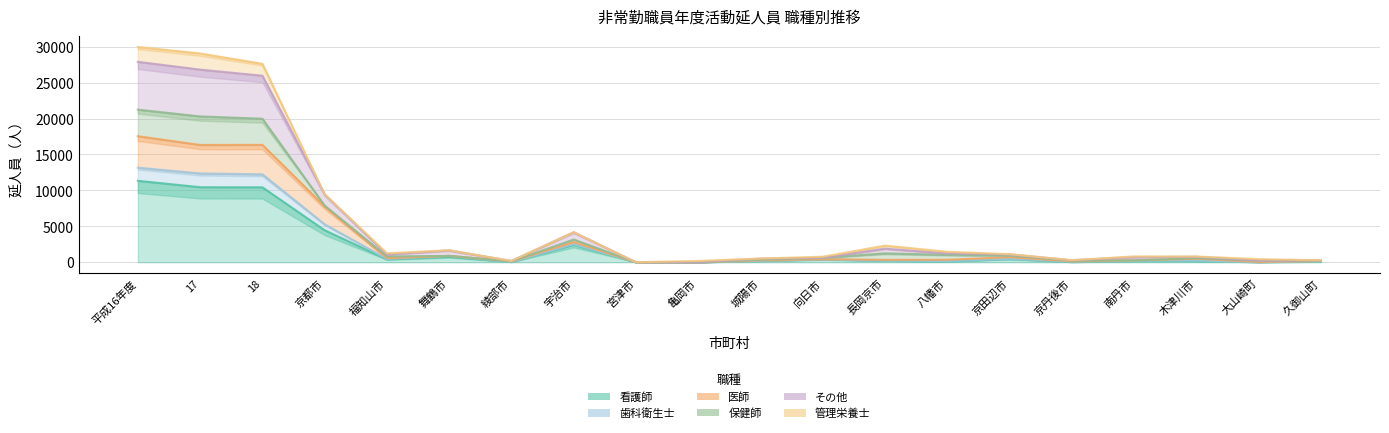

At how many categories does at least one series exceed 13810?

3